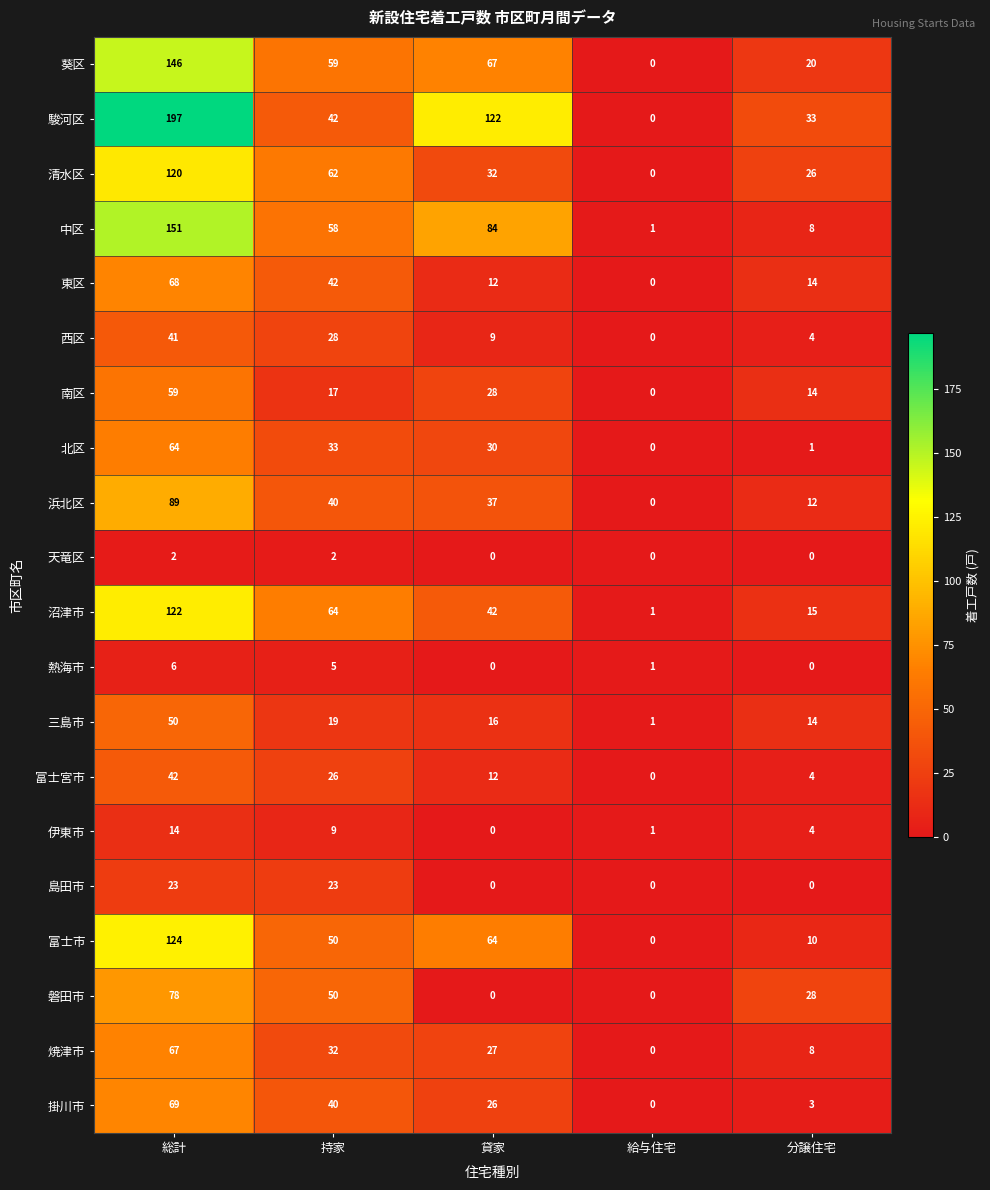

What is the sum of all 磐田市 values?

156